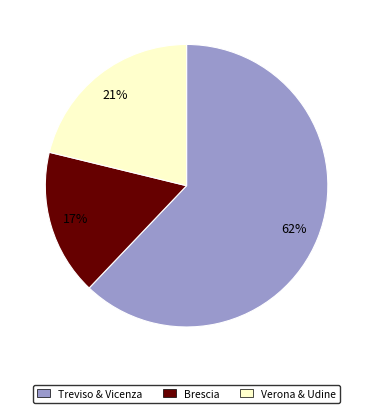

Is Brescia the majority of the pie?

No